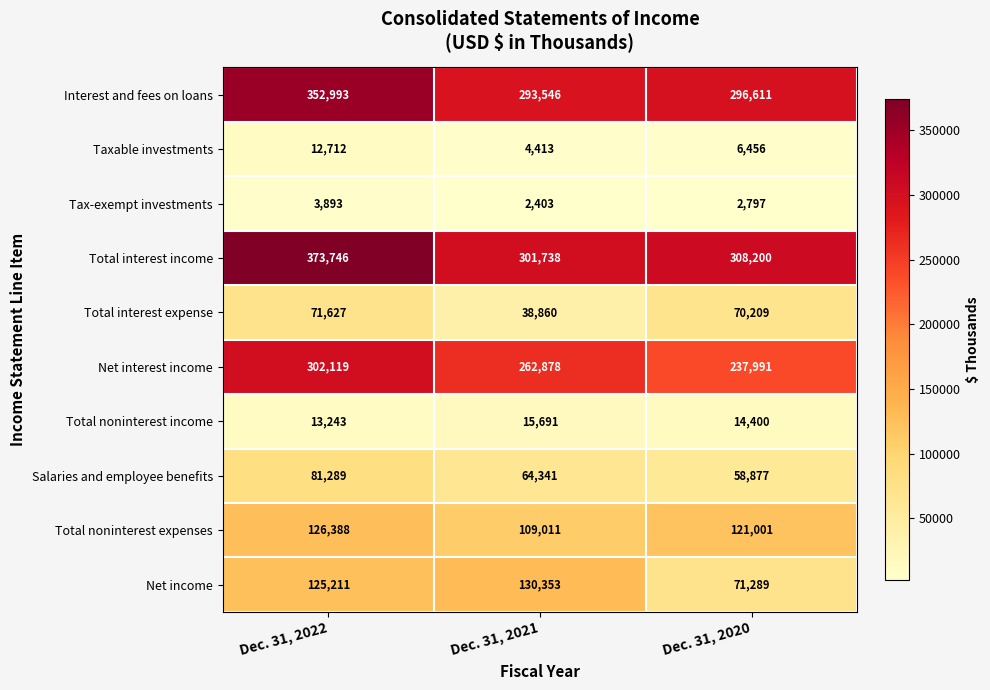

What is the sum of the Taxable investments values at Dec. 31, 2021 and Dec. 31, 2022?

17125